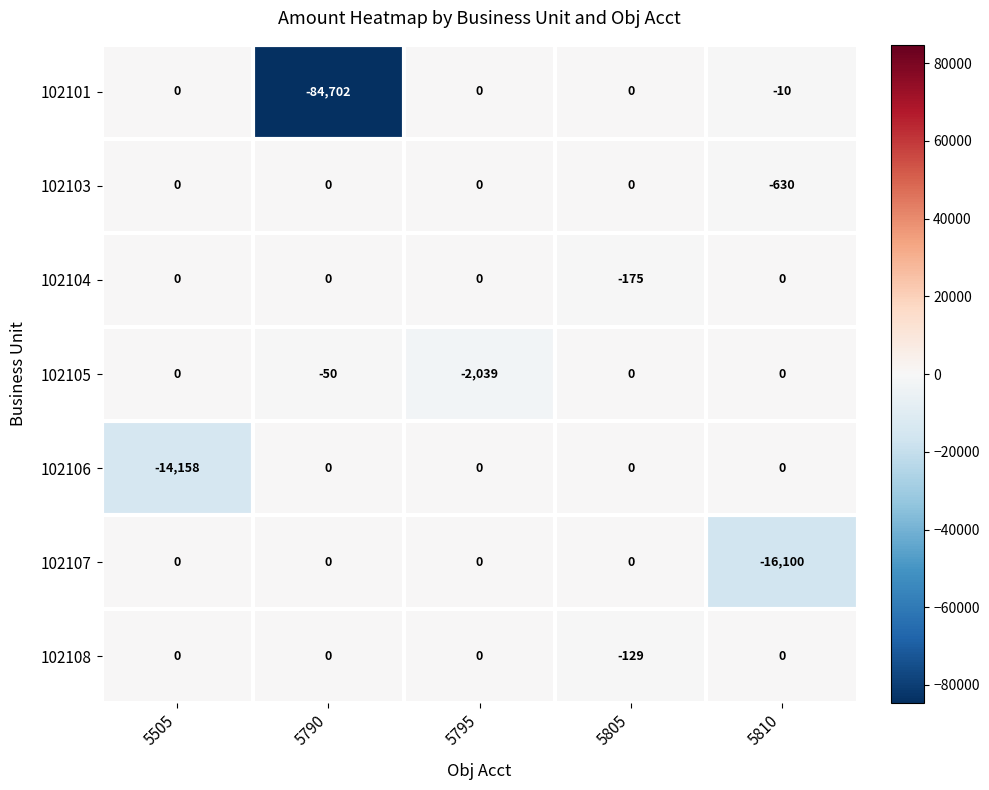

At which category is the sum across all series the highest?

5805